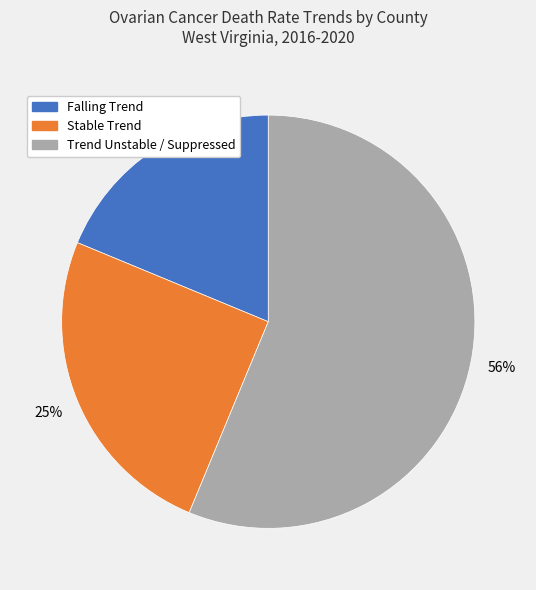

Which slice is the smallest?

Falling Trend